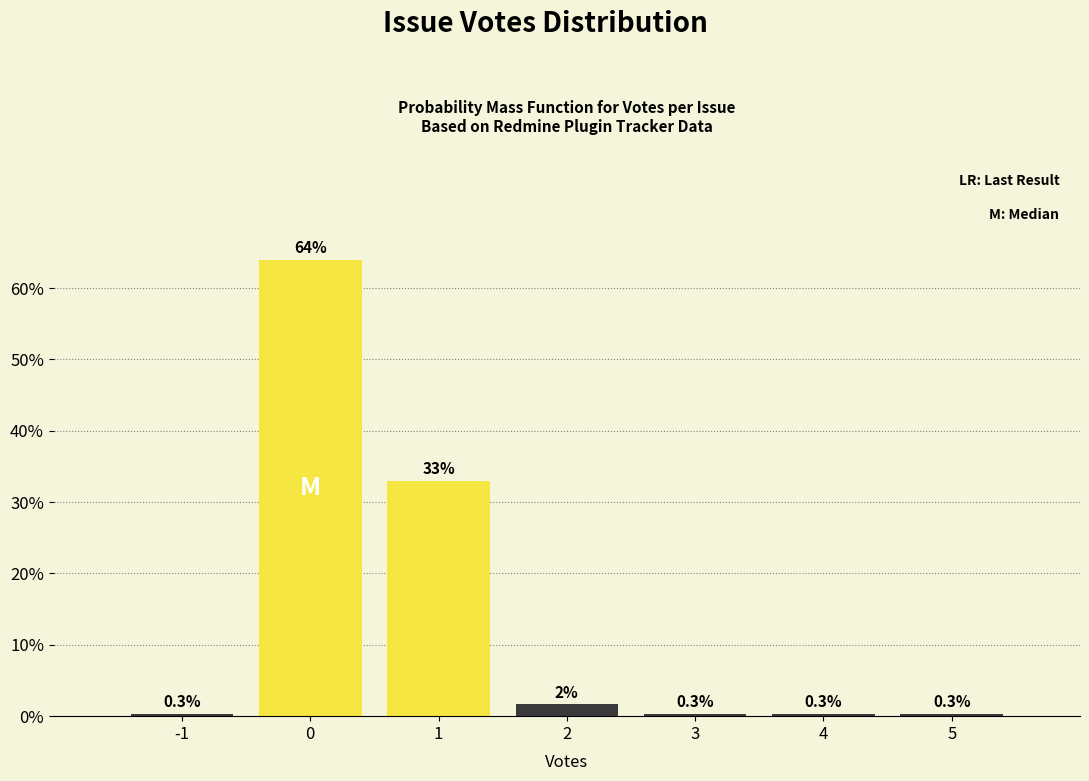

Over which range of the x-axis is the bar tallest?

-0.5 to 0.5